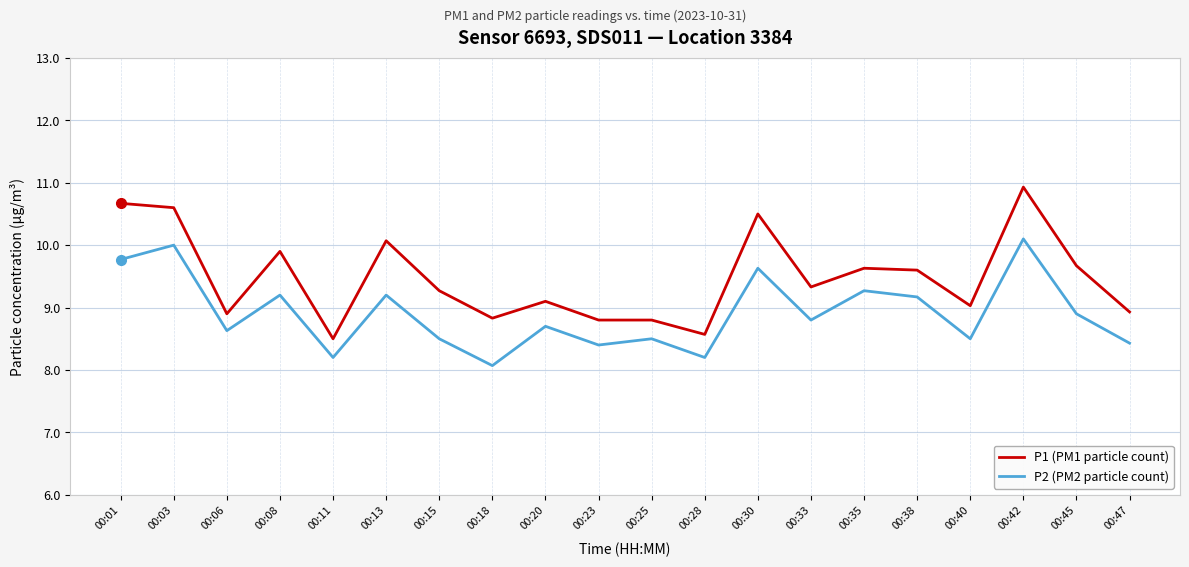

Which series changed the most between 00:01 and 00:06?

P1 (PM1 particle count)